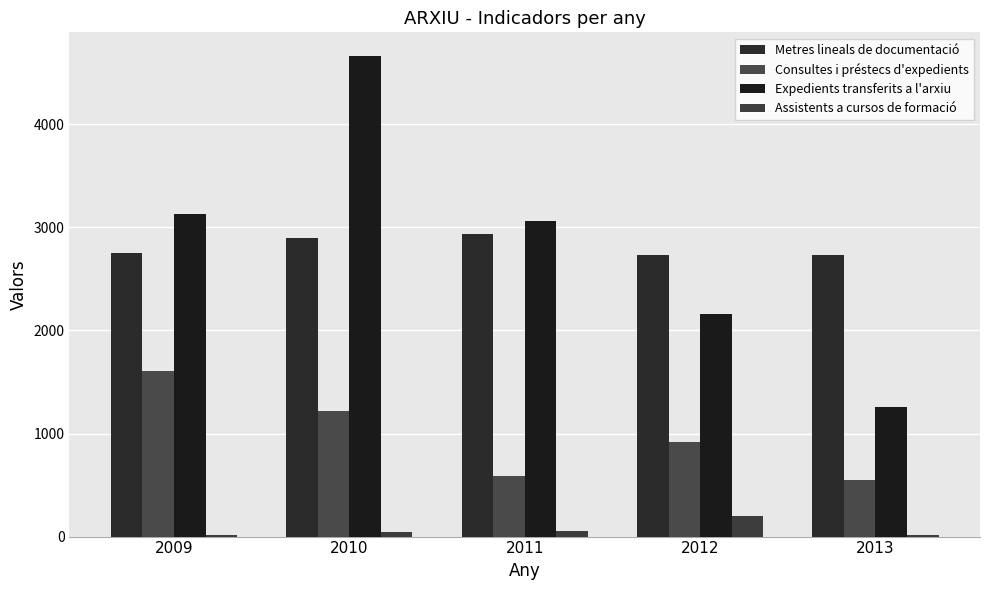

What is the lowest value of the Expedients transferits a l'arxiu series?

1253